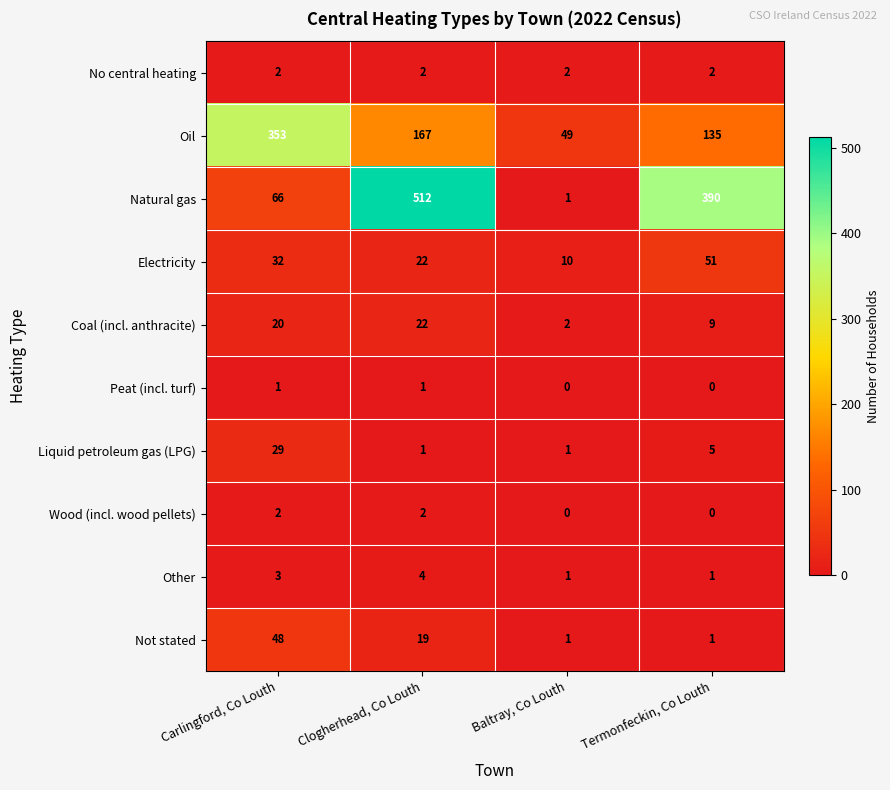

Is it true that Oil equals 49 at Baltray, Co Louth?

True